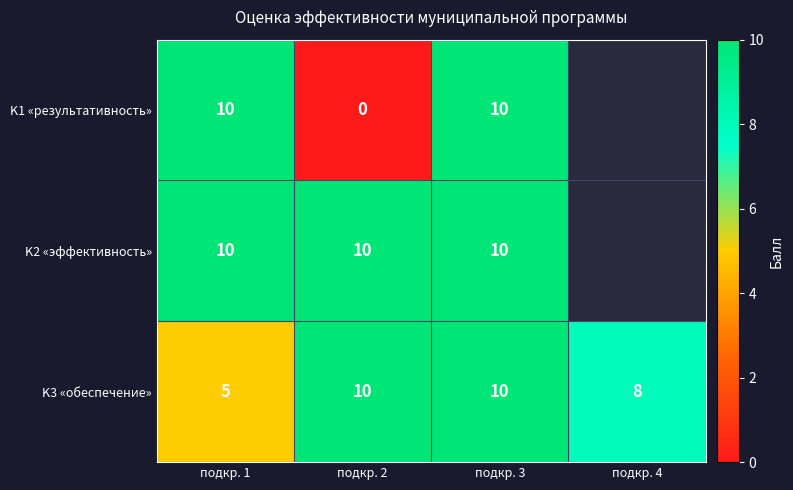

Count the K3 «обеспечение» values in the range 8 to 10.

3